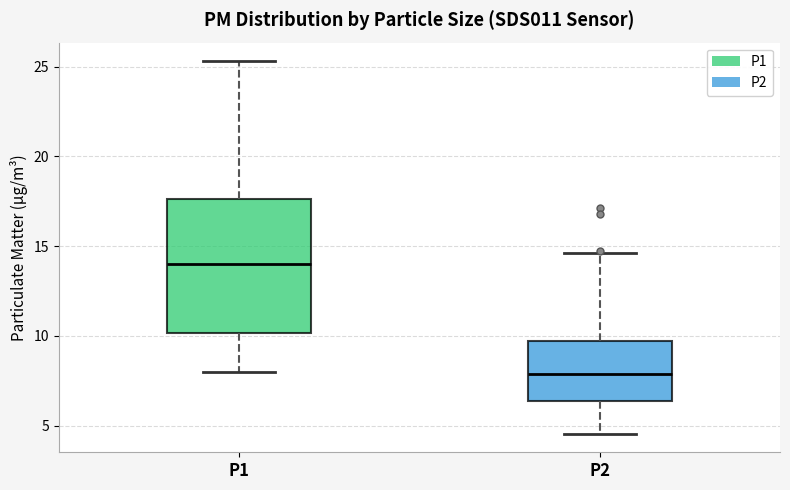

Reading left to right, read every box against the y-axis: the position of its median line, the range the box covers, and the ends of its whiskers. The values are not printed on the chart, so give them approximately, as read against the axis.

P1: median 14.0, box 10.0 to 17.5, whiskers 8.0 to 25.5
P2: median 8.0, box 6.5 to 9.5, whiskers 4.5 to 14.5